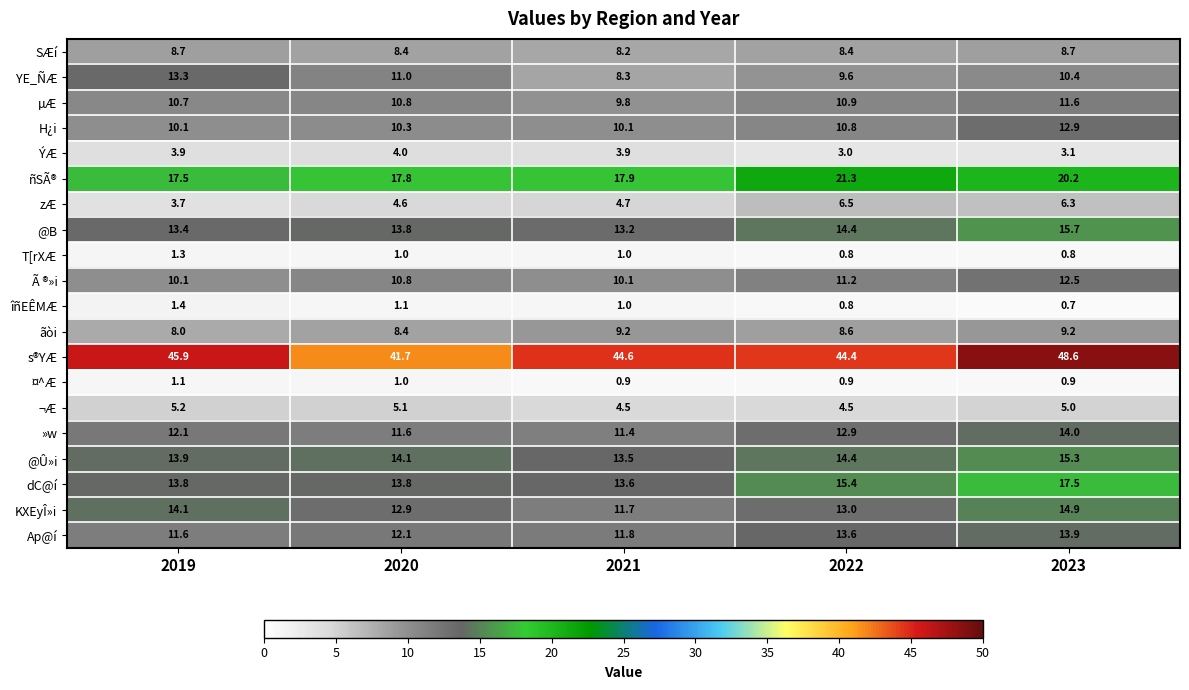

The value of KXEyÎ»i at 2019 is 14.1. True or false?

True